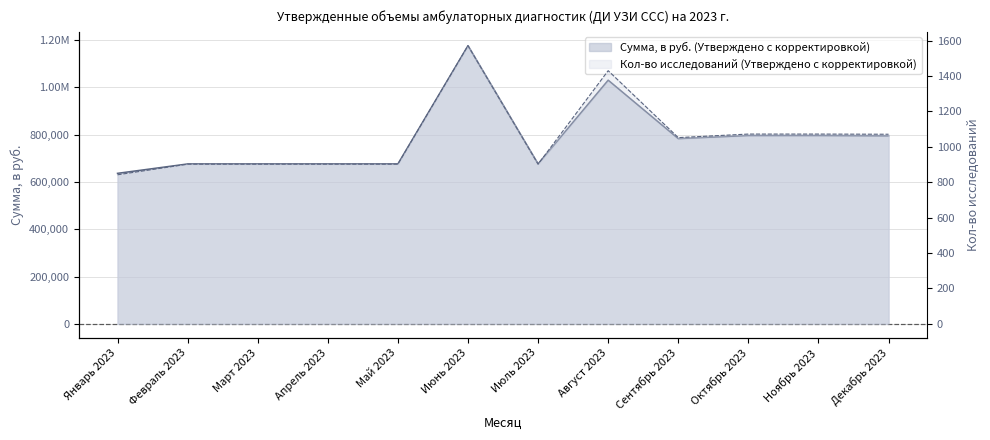

Is the value of Сумма, в руб. (Утверждено с корректировкой) at Февраль 2023 greater than the value of Кол-во исследований (Утверждено с корректировкой) at Январь 2023?

Yes